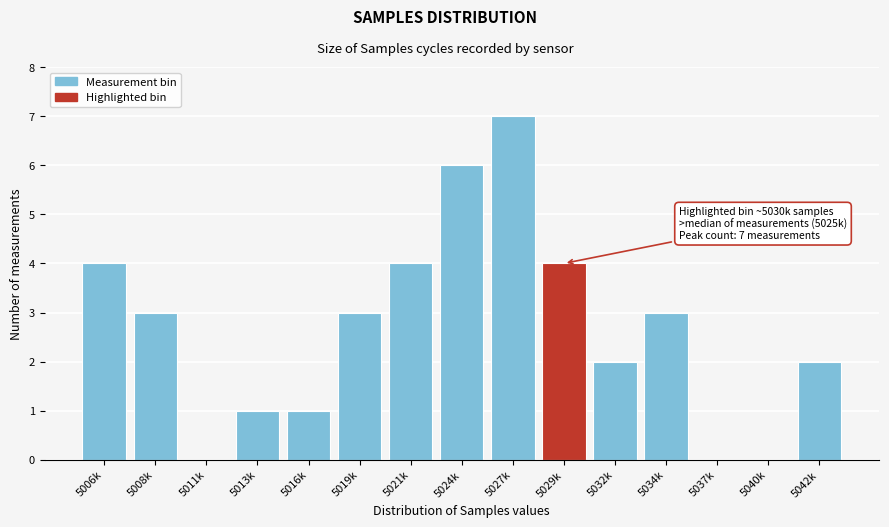

Reading right to left, extract all data points from this chart.

5042k=2	5040k=0	5037k=0	5034k=3	5032k=2	5029k=4	5027k=7	5024k=6	5021k=4	5019k=3	5016k=1	5013k=1	5011k=0	5008k=3	5006k=4